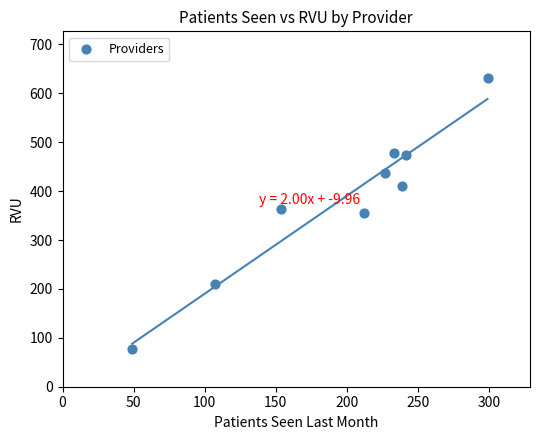

What is the average X value?

195.8